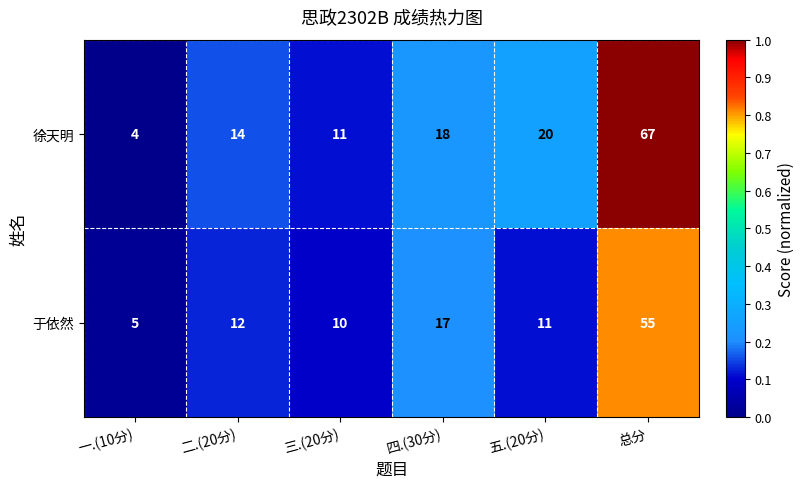

Which series has the widest spread of values?

徐天明